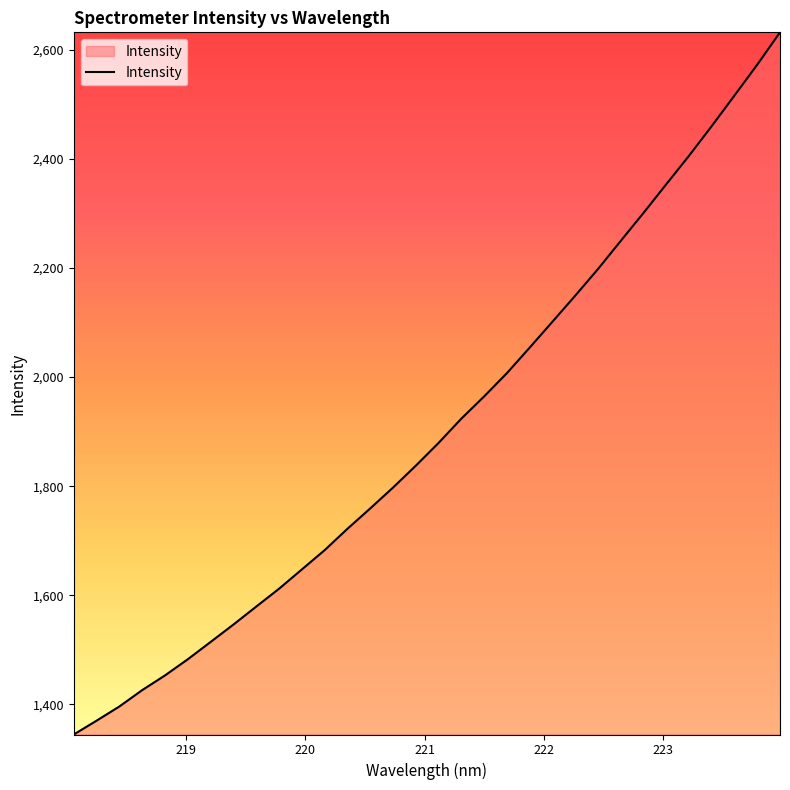

How many values exceed 1879?

16